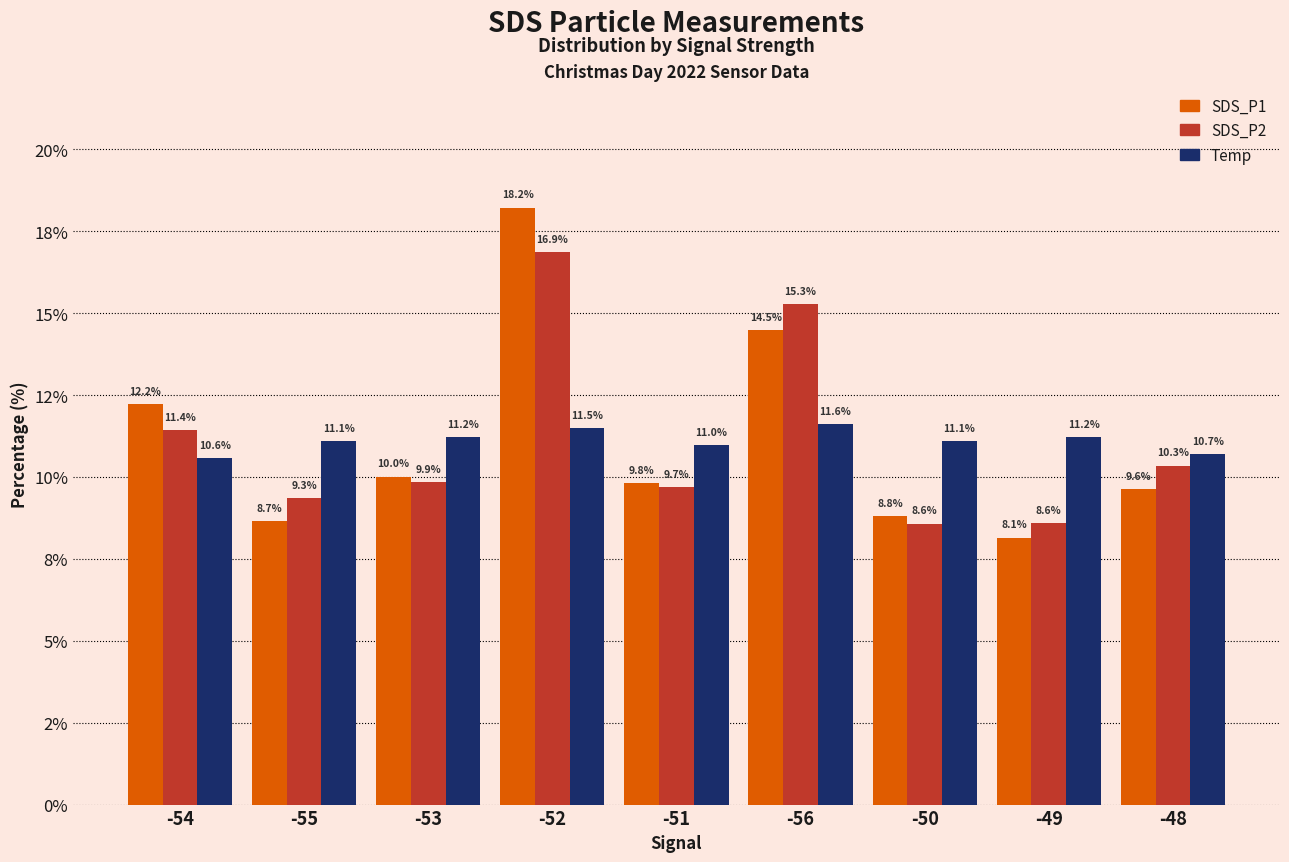

Does the chart contain stacked bars?

No